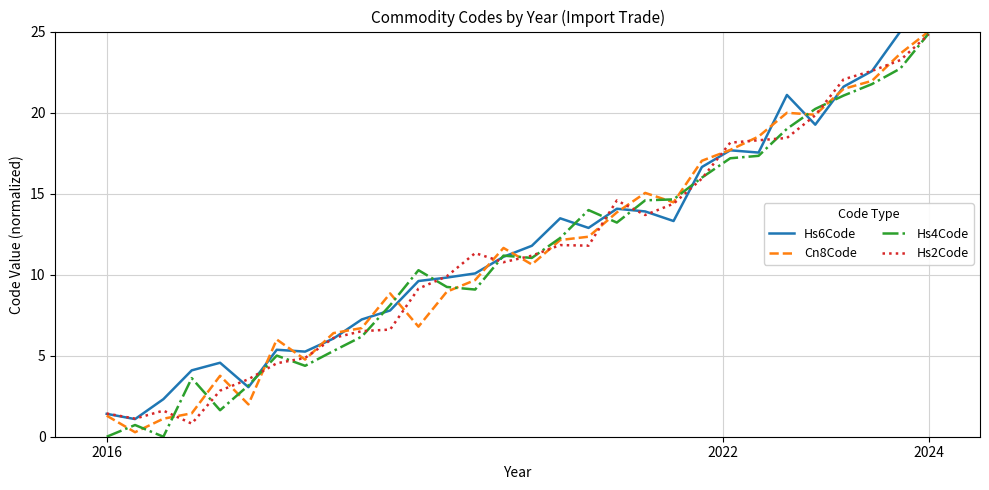

What are all the series names shown in the legend?

Hs6Code, Cn8Code, Hs4Code, Hs2Code